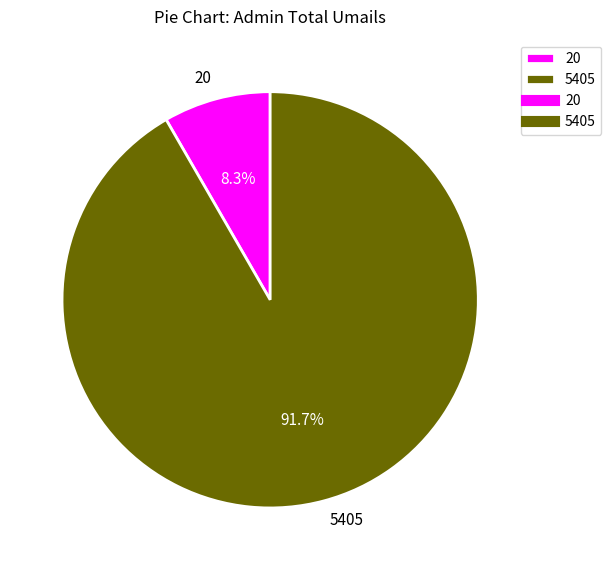

True or false: 20 accounts for 3% of the total.

False